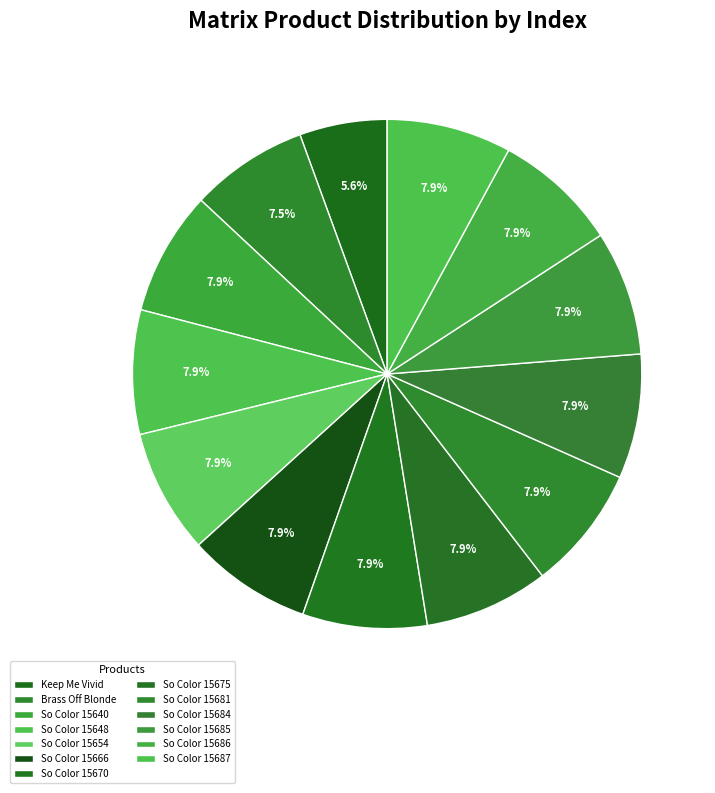

How many slices are in this pie chart?

13